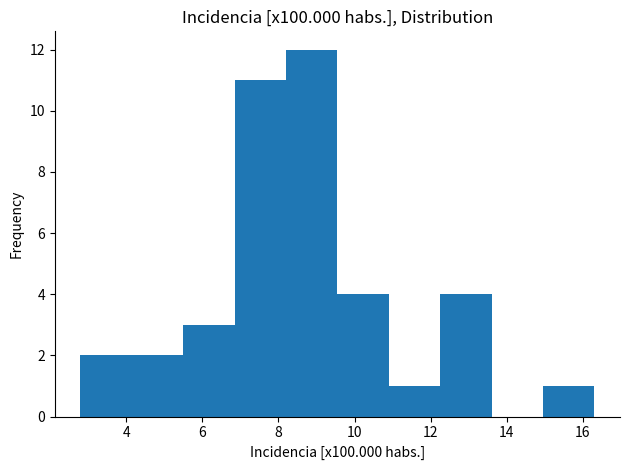

What is the height of the bar covering 12.25 to 13.60 on the x-axis? Neither the bar edges nor the heights are printed on the chart, so give them approximately, as read against the axes.

4